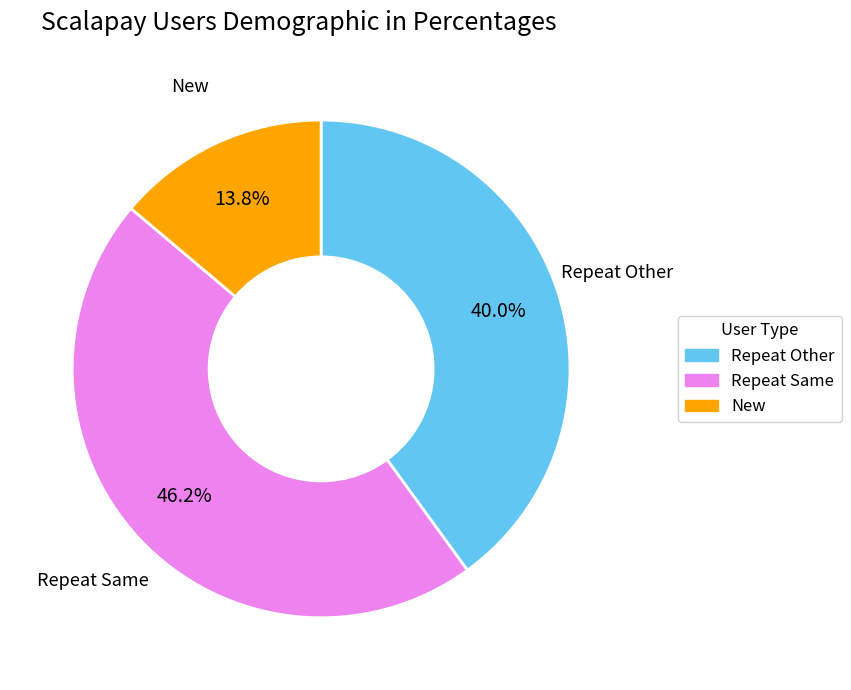

How many slices are in this pie chart?

3